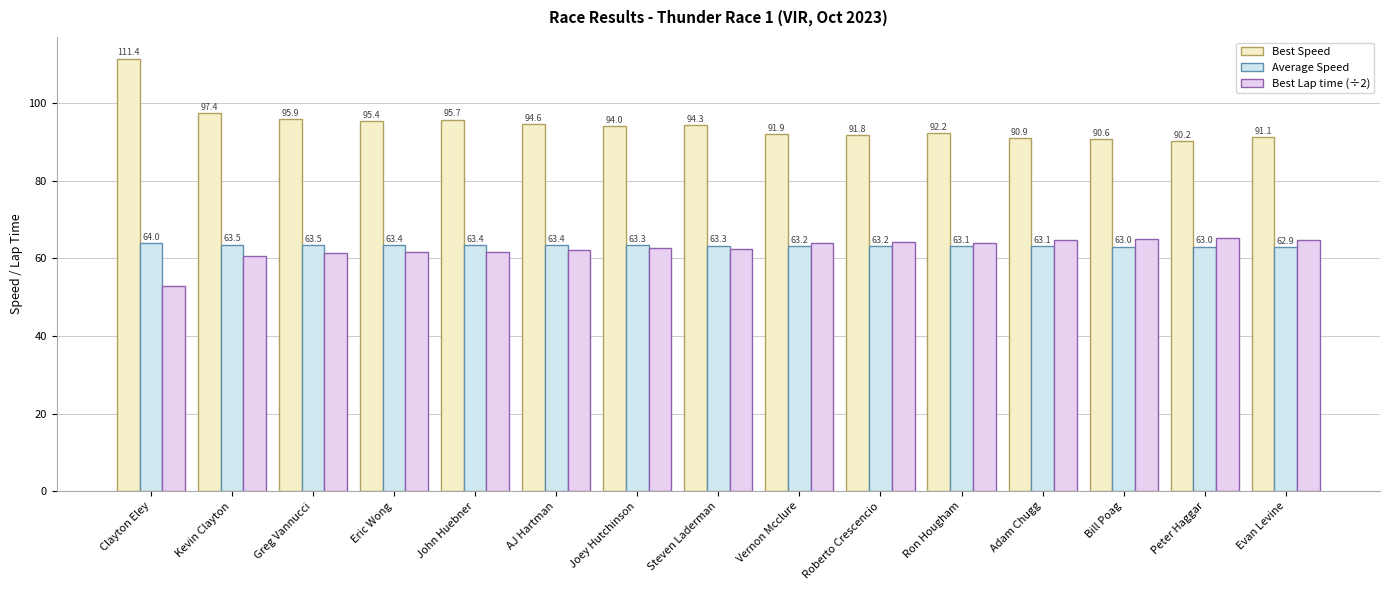

Reading right to left, list all the values displayed in this chart.

Best Speed: 91.1	90.2	90.6	90.9	92.2	91.8	91.9	94.3	94.0	94.6	95.7	95.4	95.9	97.4	111.4
Average Speed: 62.9	63.0	63.0	63.1	63.1	63.2	63.2	63.3	63.3	63.4	63.4	63.4	63.5	63.5	64.0
Best Lap time (÷2): 64.6	65.3	65.0	64.8	63.8	64.1	64.0	62.4	62.6	62.2	61.5	61.7	61.3	60.5	52.8